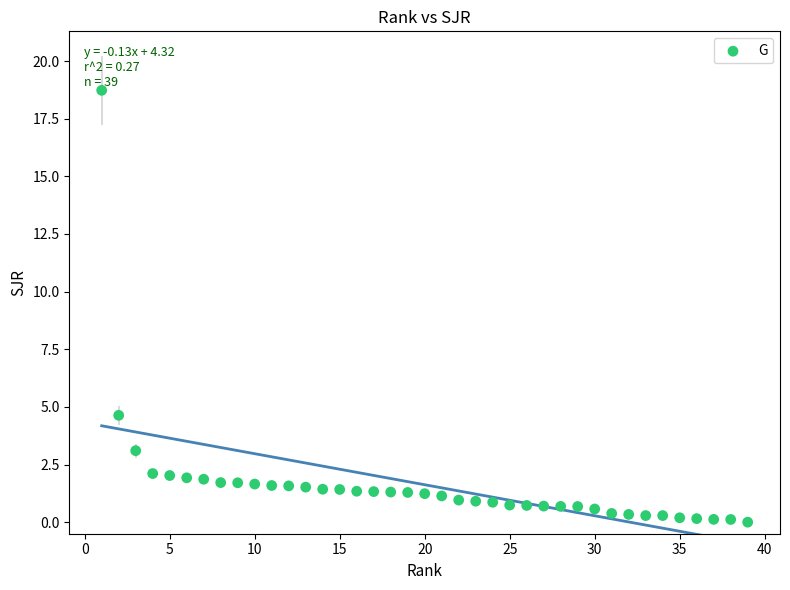

What is the range of X values (max minus min)?

38.0